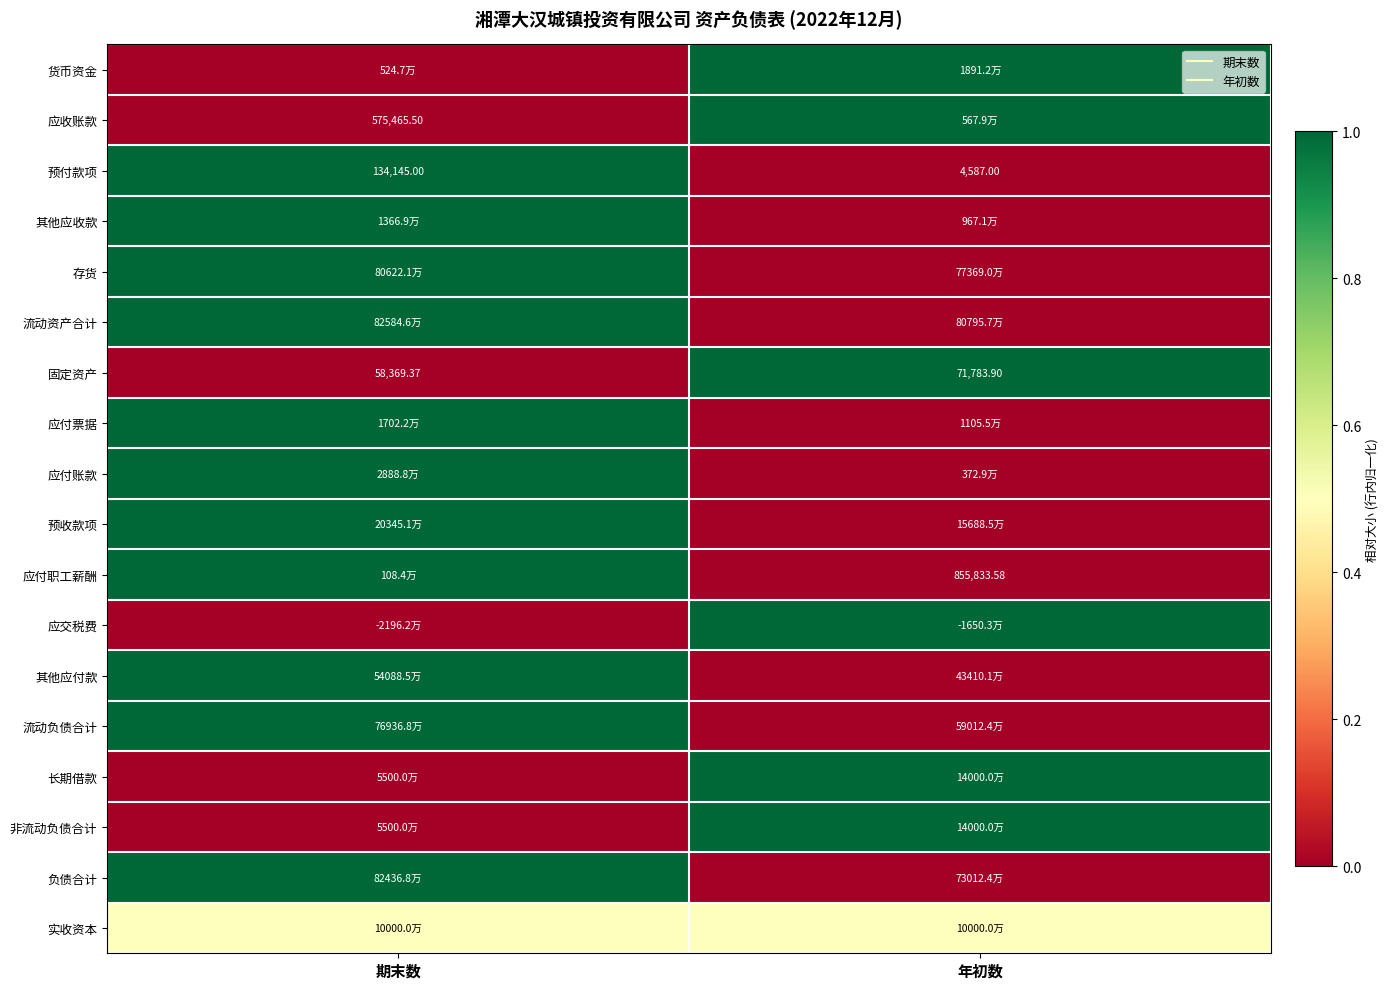

How many data points in 存货 are less than 1?

1